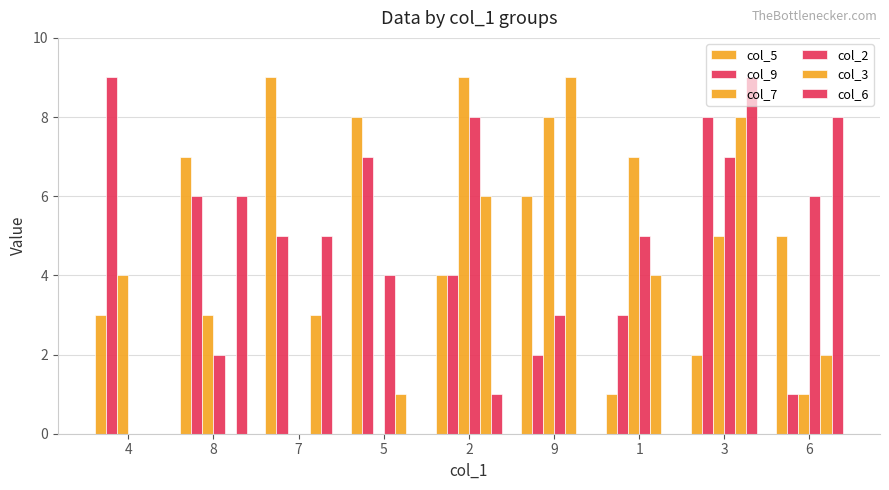

Which series has the largest range (max minus min)?

col_7